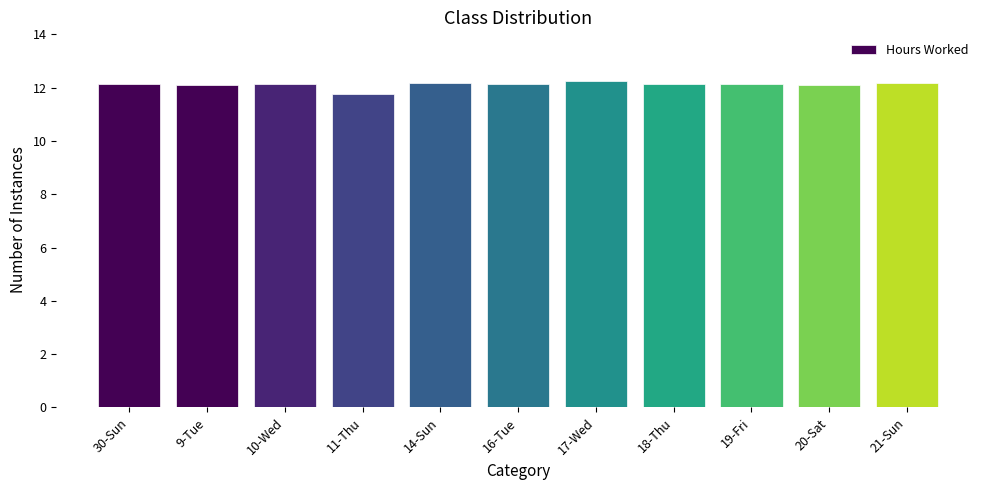

Which label corresponds to the smallest value in the chart?

11-Thu